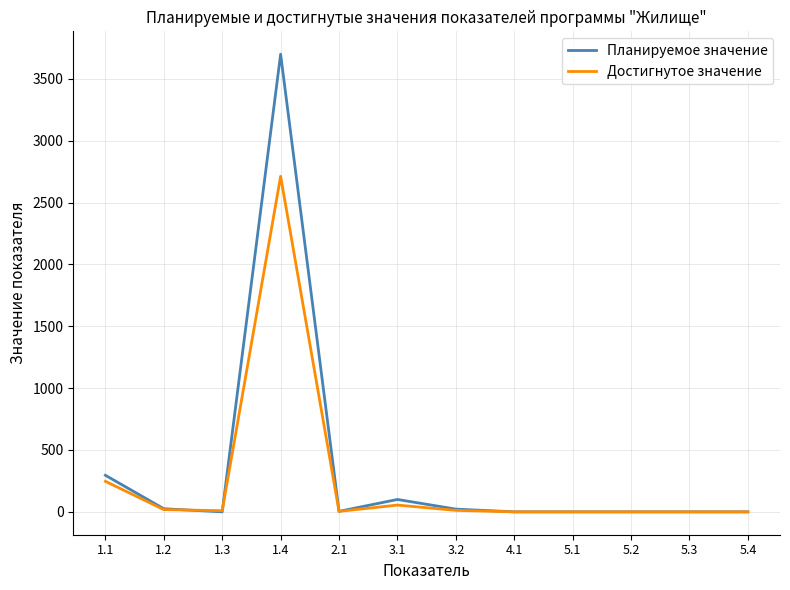

Which series has the widest spread of values?

Планируемое значение